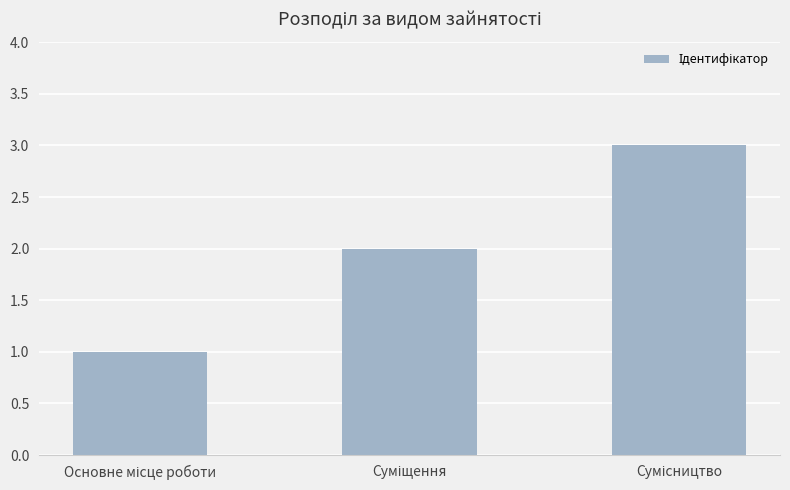

What is the maximum value shown in the chart?

3